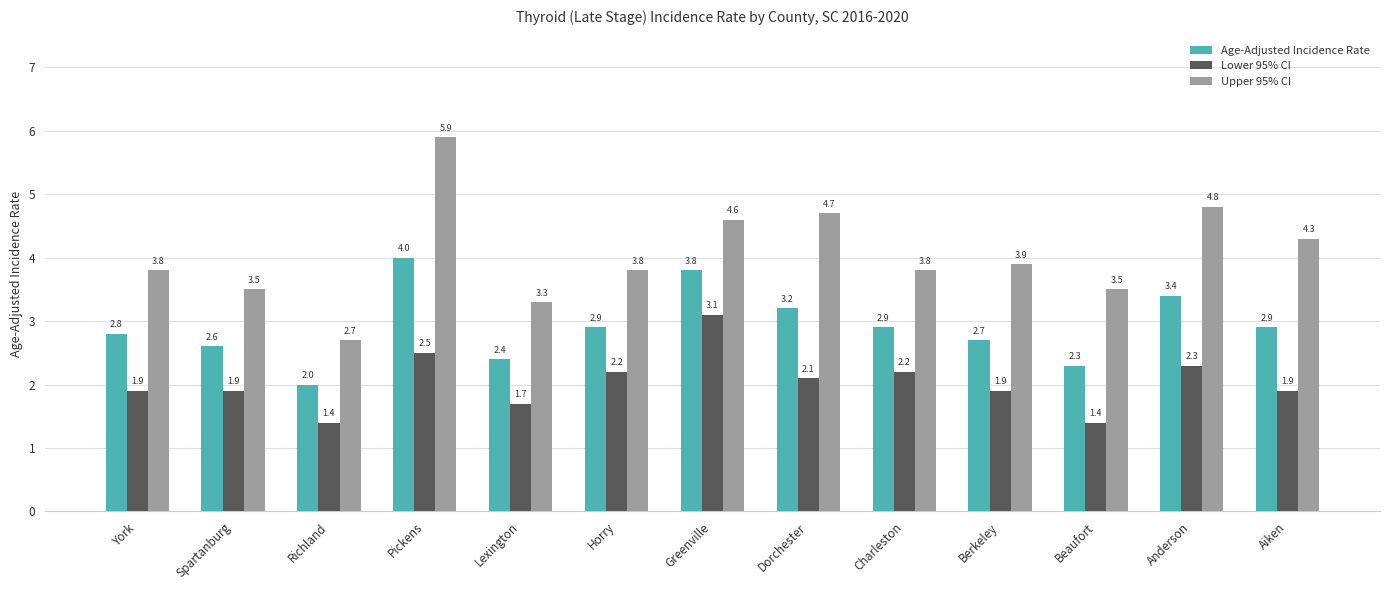

List the series in order of their overall mean, highest first.

Upper 95% CI, Age-Adjusted Incidence Rate, Lower 95% CI